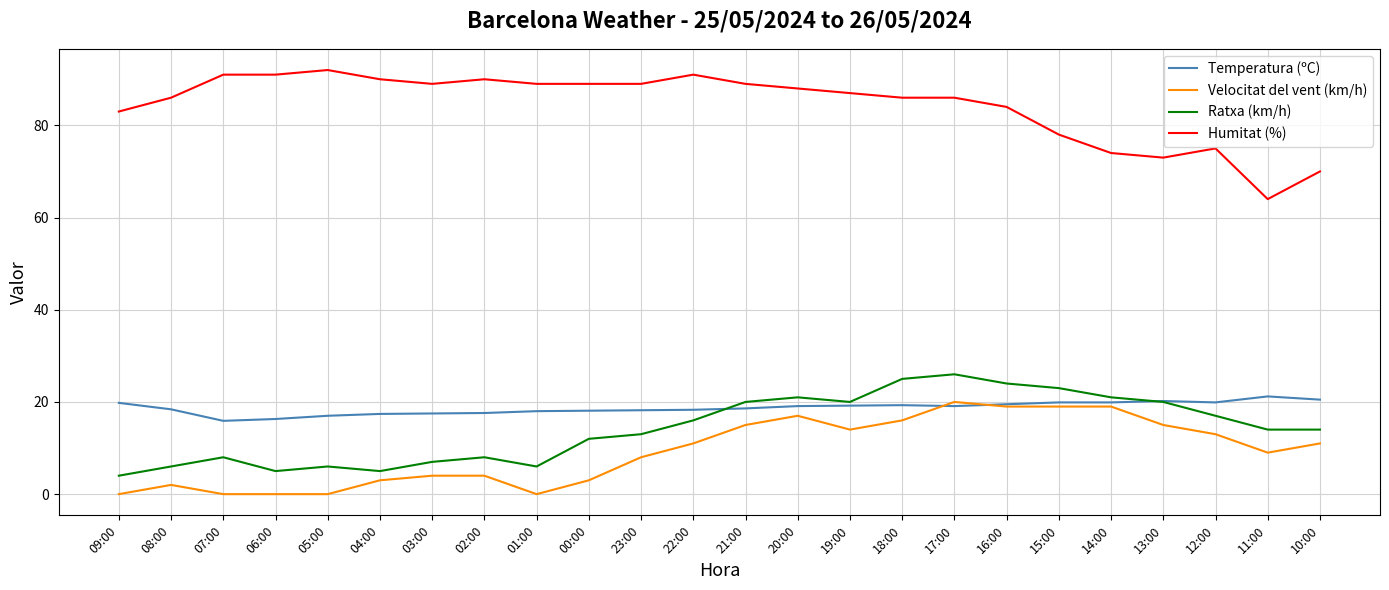

What is the total value across all series at 21:00?

142.6